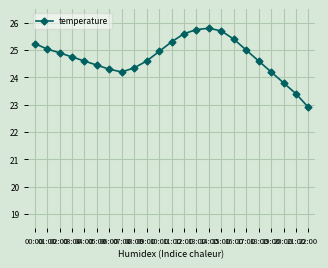

Approximately how many times larger is the value at 13:00 compared to 19:00?

1.1